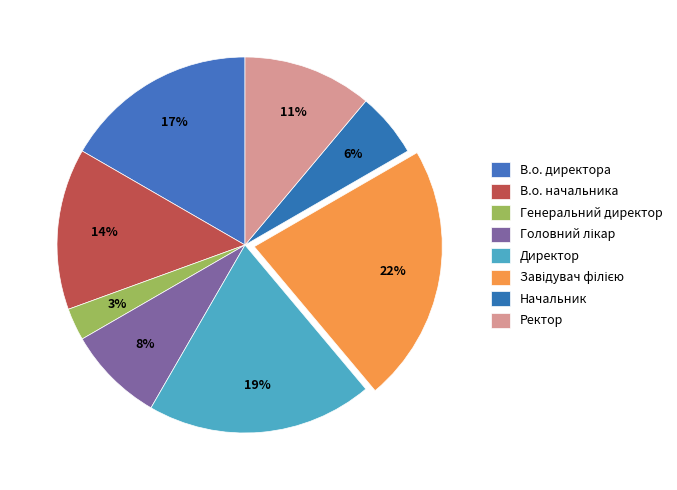

What is the ratio of the value at Генеральний директор to the value at Завідувач філією?

0.1